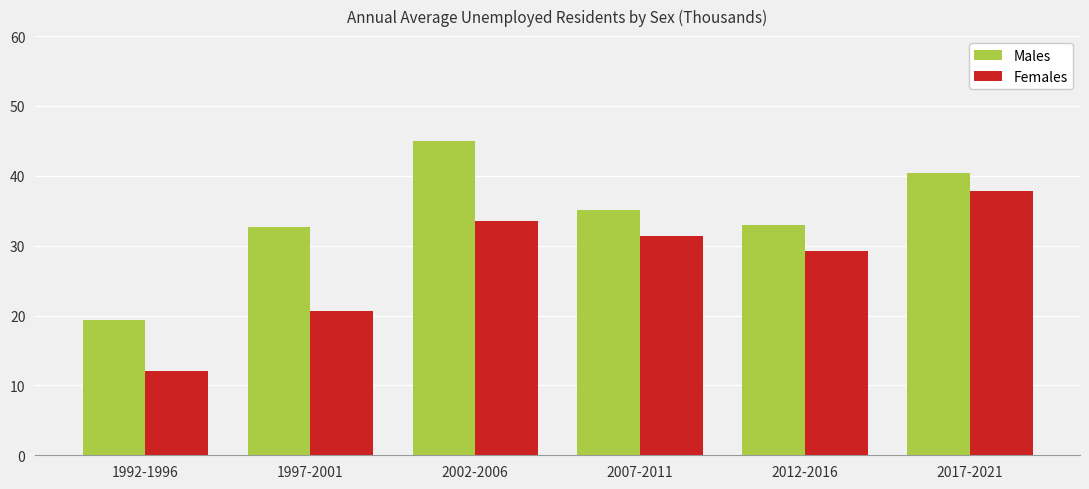

What are all the series names shown in the legend?

Males, Females